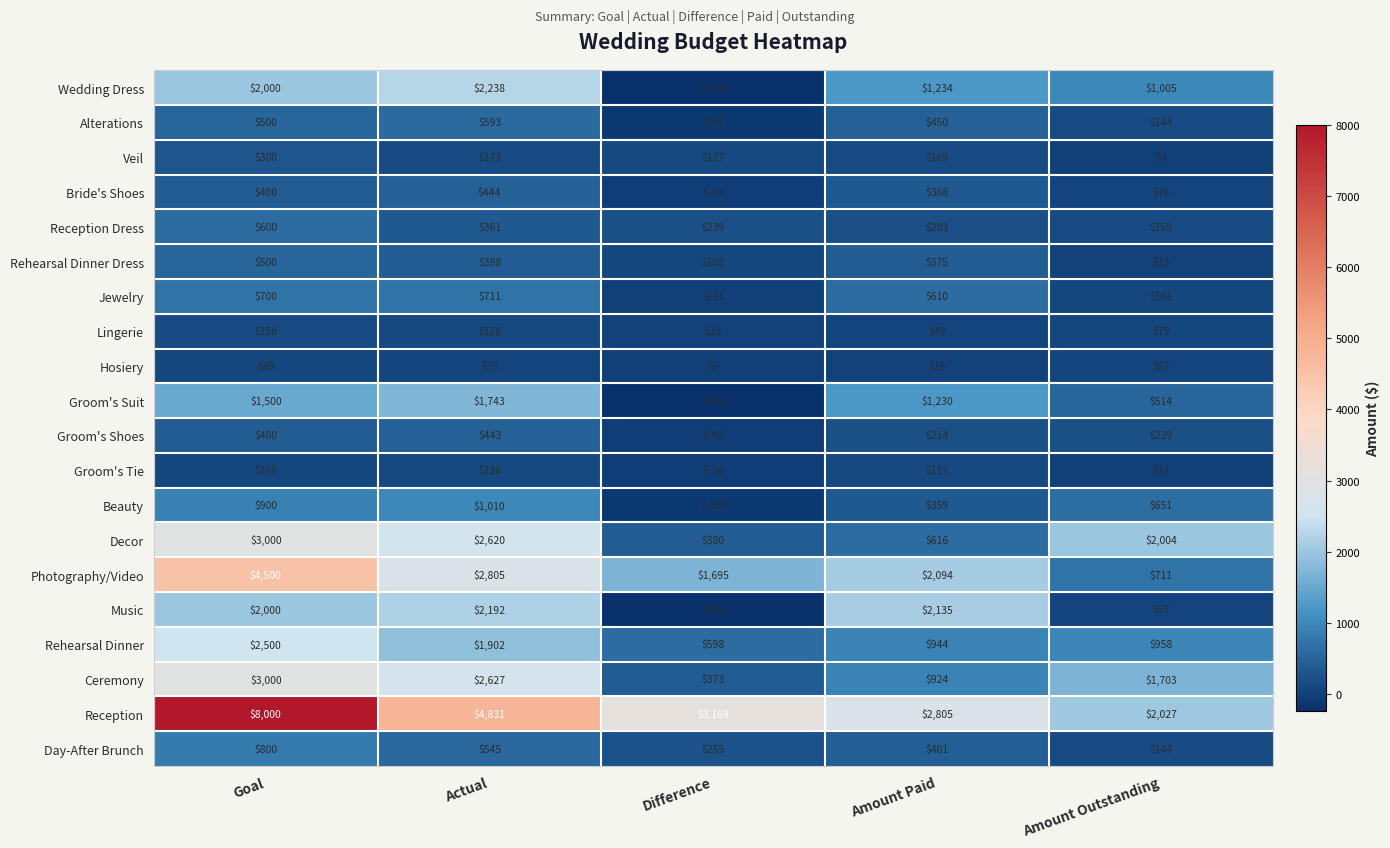

What value does the Music series have at Difference?

-192